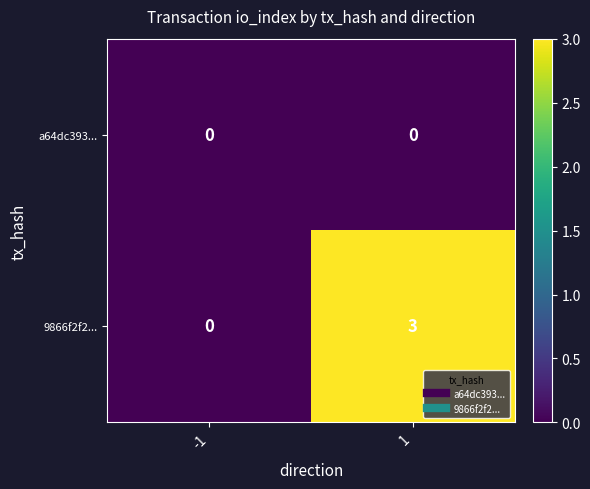

Between -1 and 1, which series saw the biggest shift?

9866f2f2...